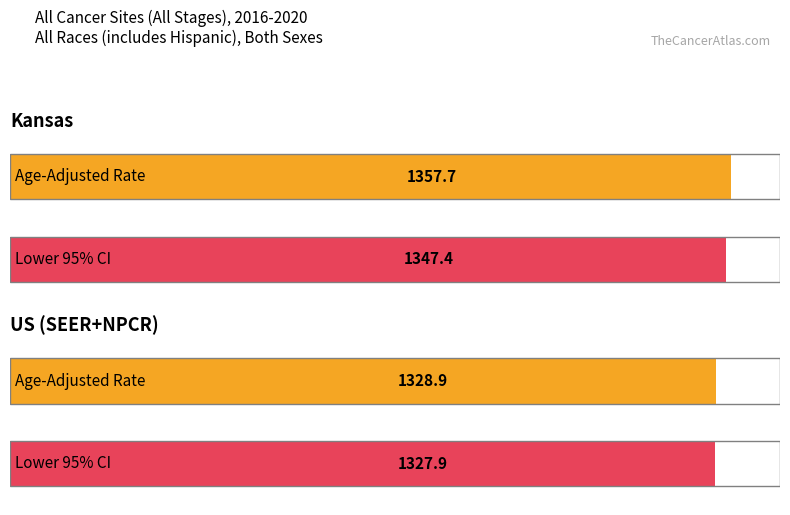

At which category is the sum across all series the highest?

Kansas